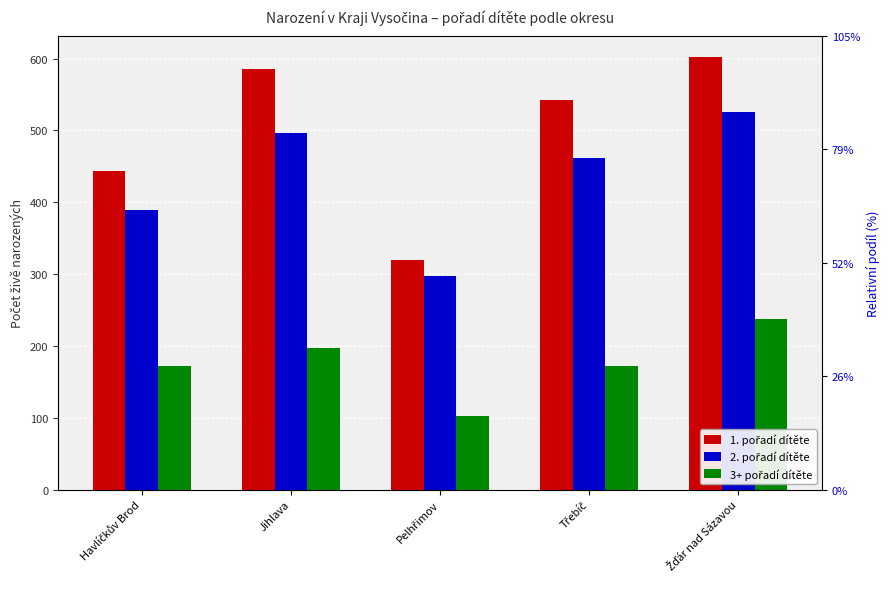

What is the sum of the 1. pořadí dítěte values at Žďár nad Sázavou and Pelhřimov?

922